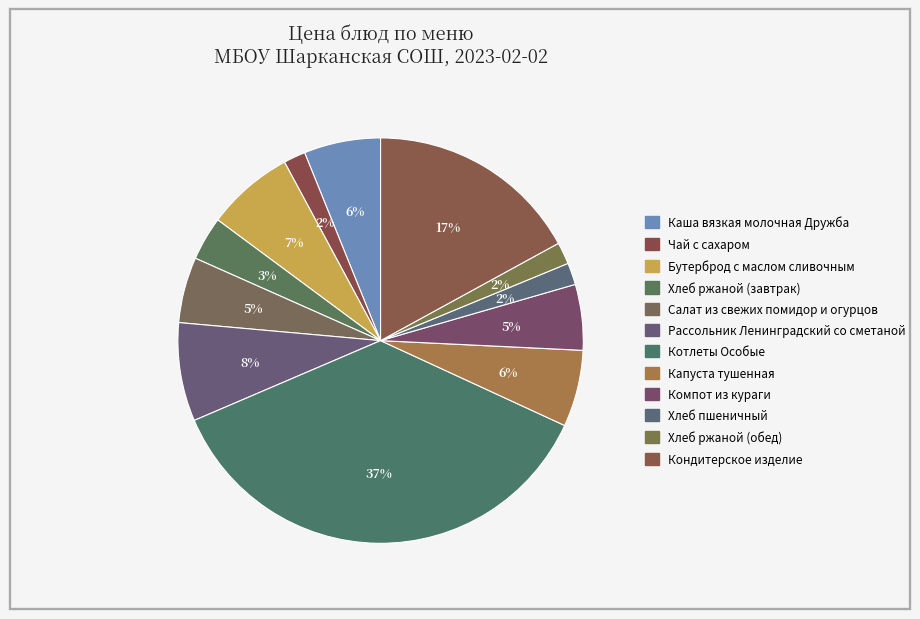

Does Чай с сахаром represent more than half of the total?

No